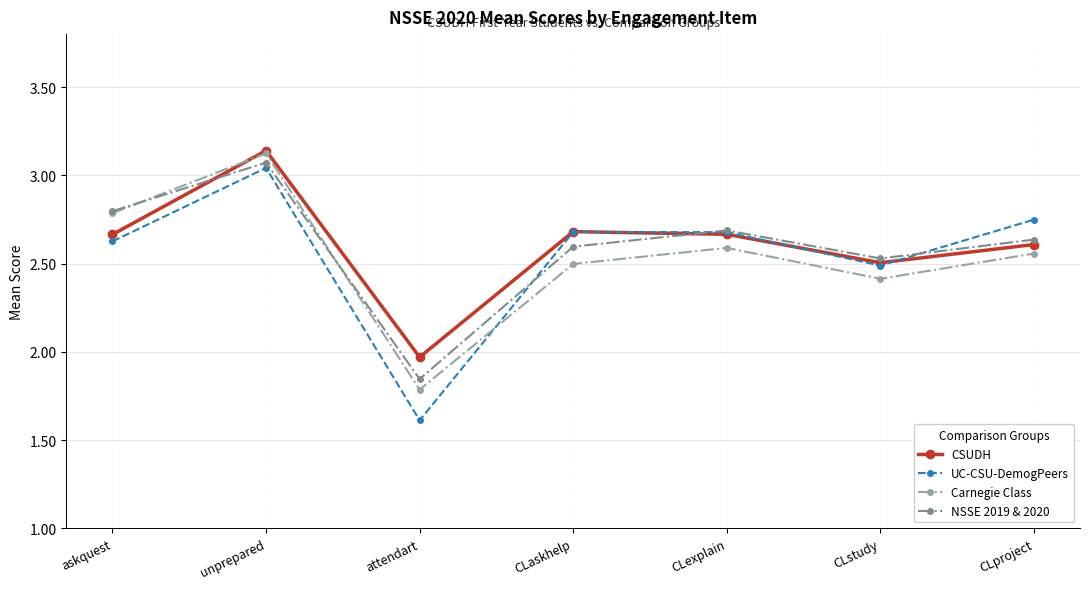

What is the total value across all series at CLstudy?

9.9